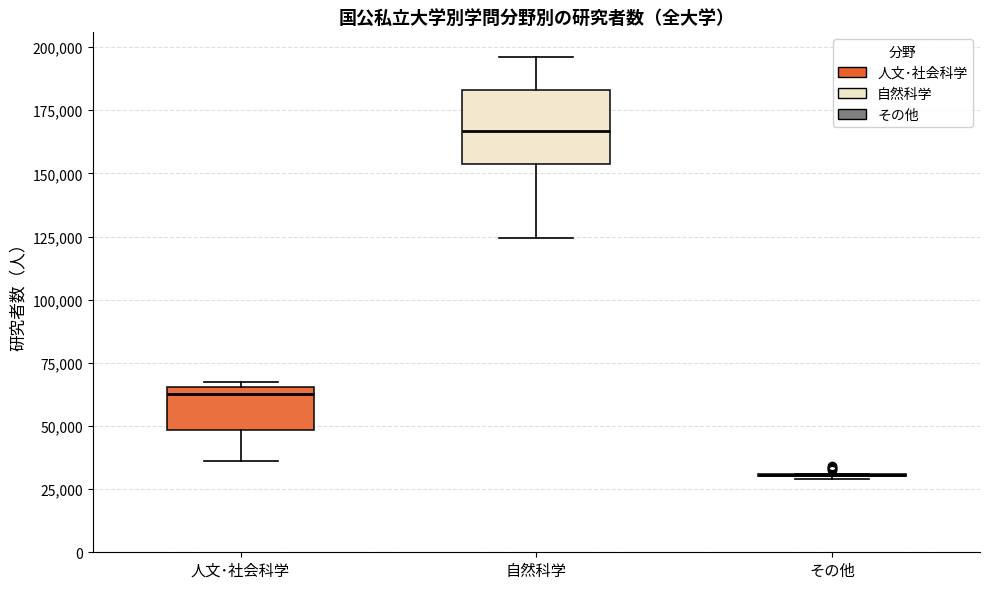

Reading left to right, read every box against the y-axis: the position of its median line, the range the box covers, and the ends of its whiskers. The values are not printed on the chart, so give them approximately, as read against the axis.

人文･社会科学: median 65000 (just below the box's upper edge), box 50000 to 65000, whiskers 35000 to 65000 (just above the box's upper edge)
自然科学: median 165000, box 155000 to 185000, whiskers 125000 to 195000
その他: box collapsed to a line at 30000, whiskers 30000 to 30000